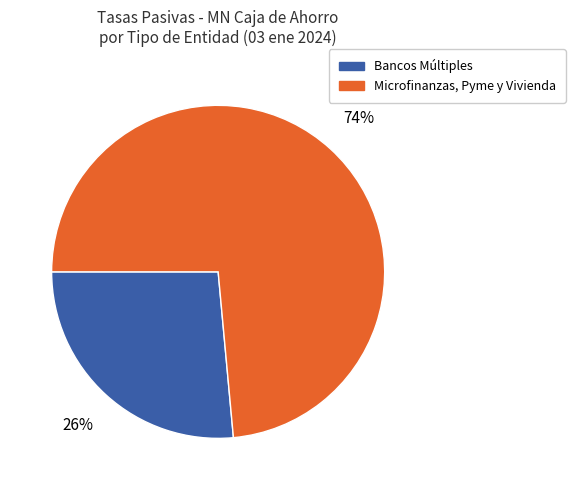

Is there a majority slice in this chart?

Yes